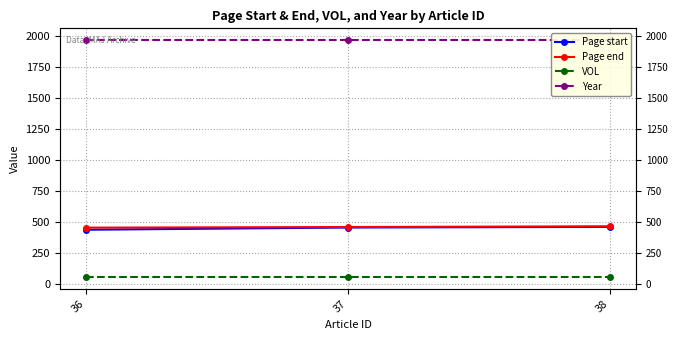

What is the value of the Page end point at the 3rd from the left?

463